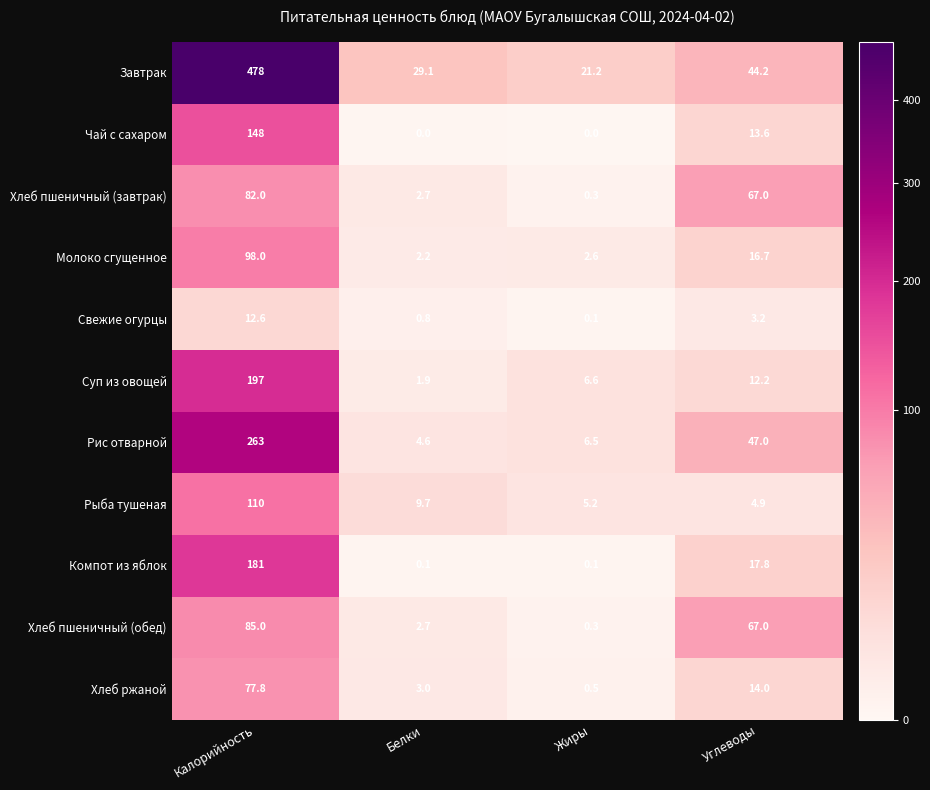

Rank the series by their maximum value, from lowest to highest.

Свежие огурцы, Хлеб ржаной, Хлеб пшеничный (завтрак), Хлеб пшеничный (обед), Молоко сгущенное, Рыба тушеная, Чай с сахаром, Компот из яблок, Суп из овощей, Рис отварной, Завтрак